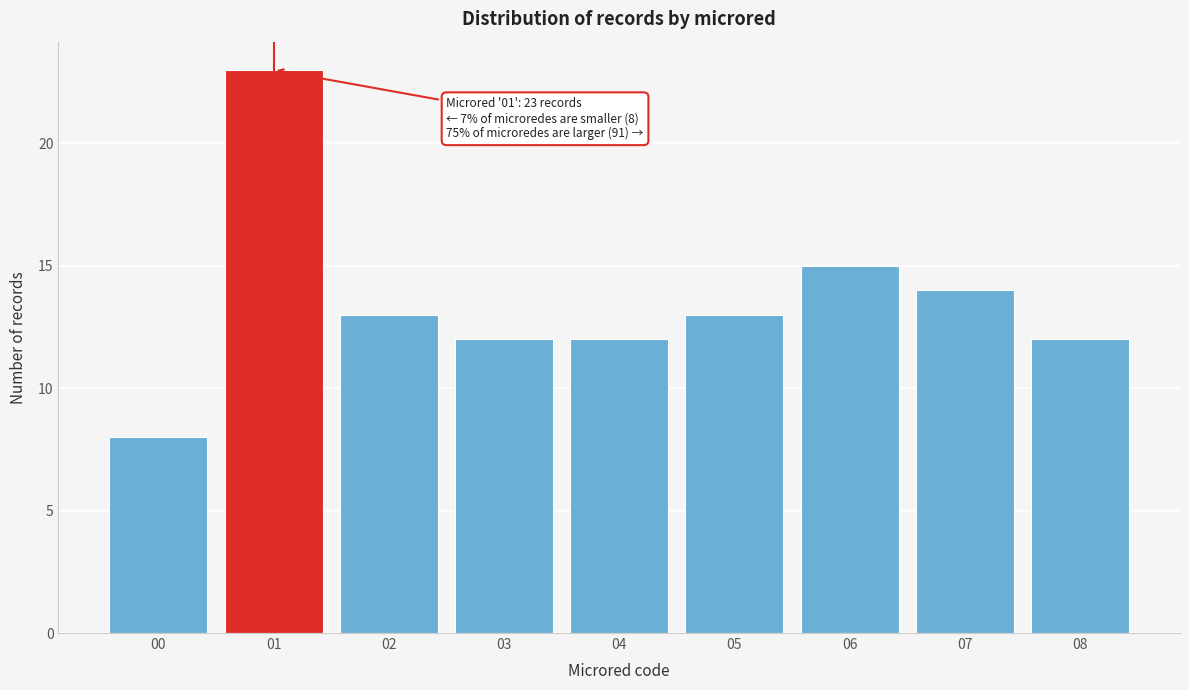

Reading right to left, list all the values displayed in this chart.

08=12	07=14	06=15	05=13	04=12	03=12	02=13	01=23	00=8